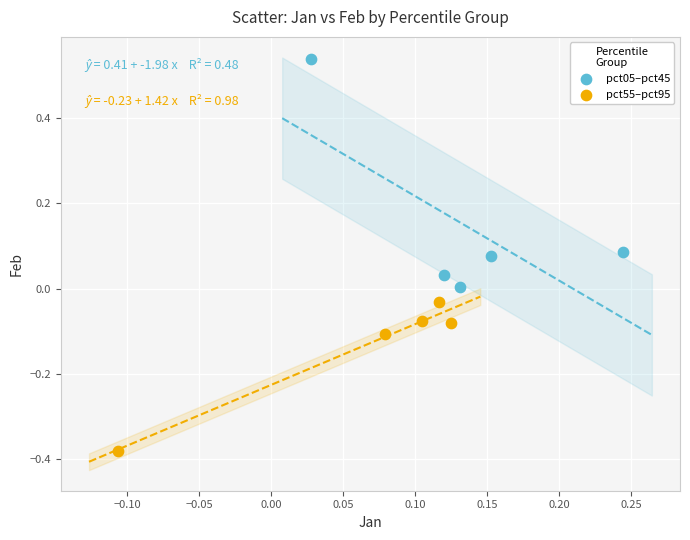

Which series contains the highest Y value?

pct05–pct45